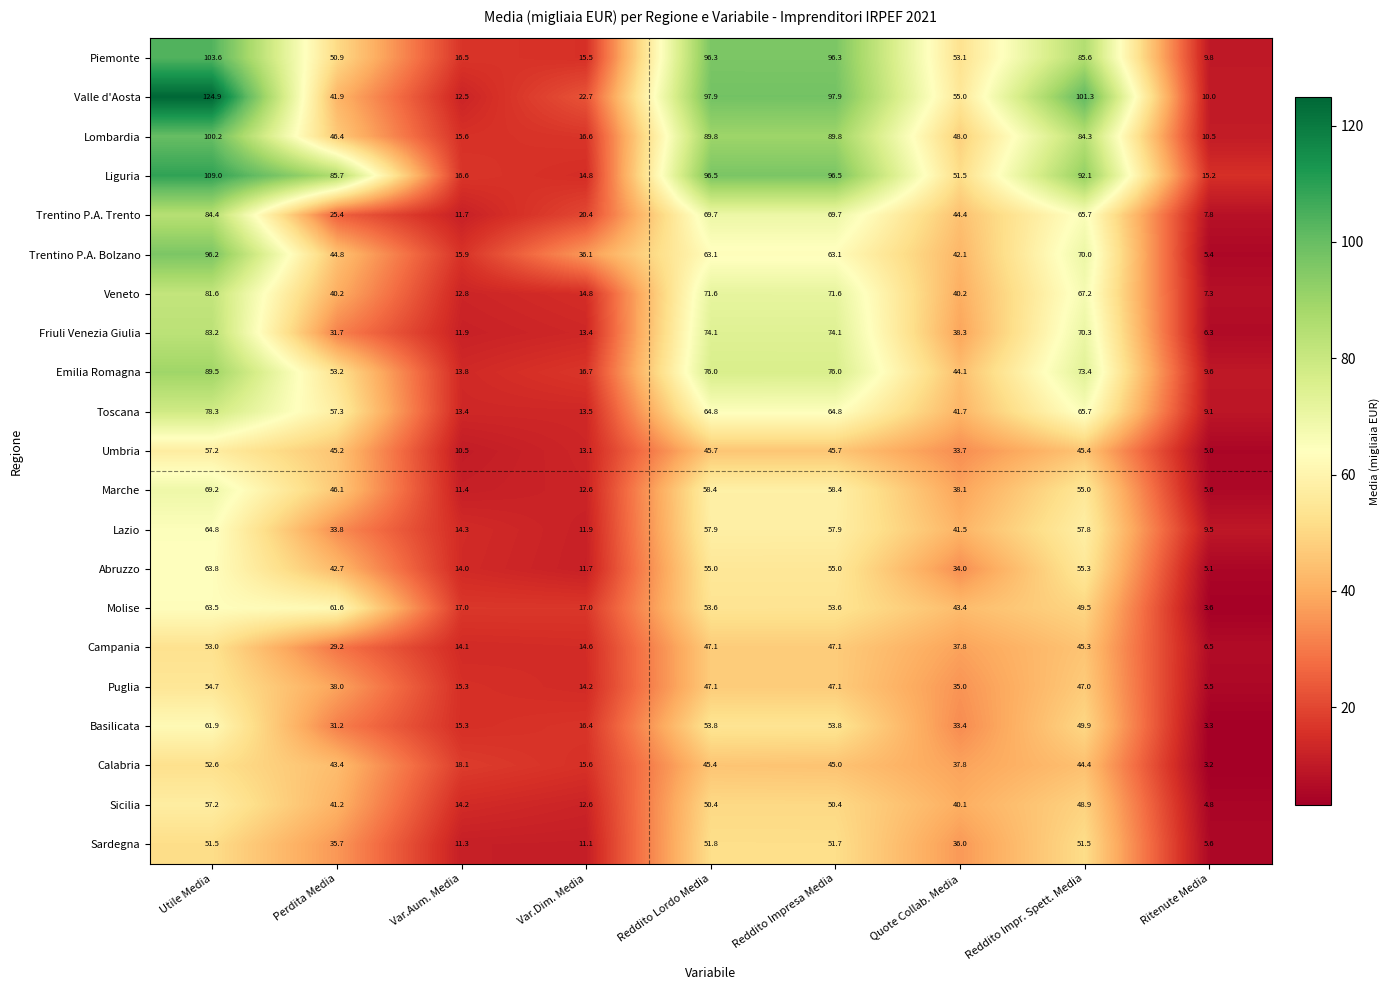

What is the spread (max minus min) of values at Reddito Impr. Spett. Media?

56.9